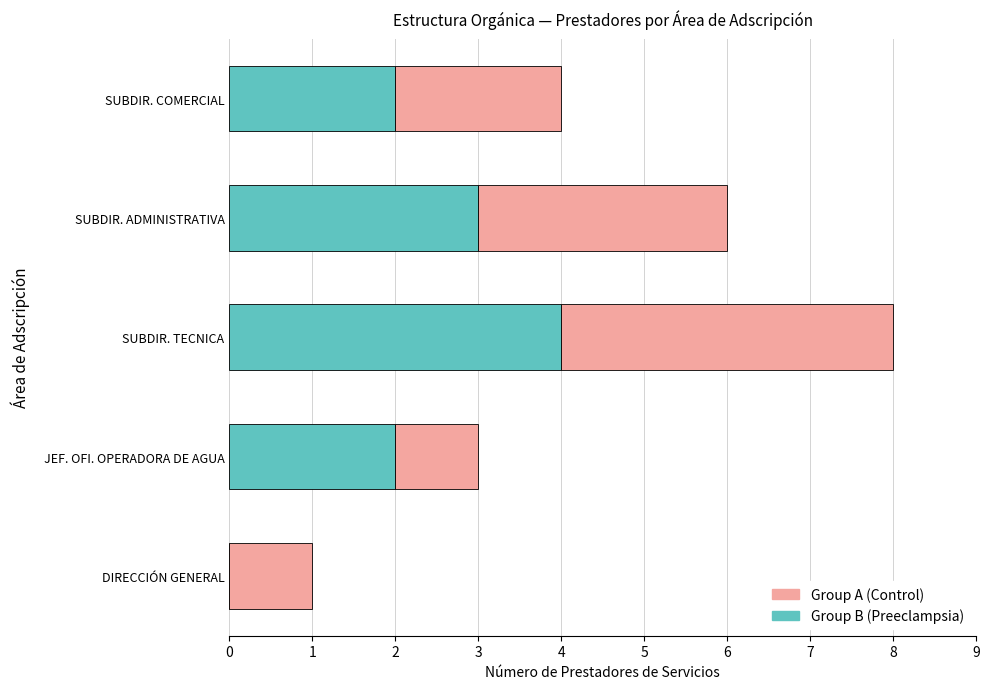

At which category is the sum across all series the highest?

SUBDIR. TECNICA